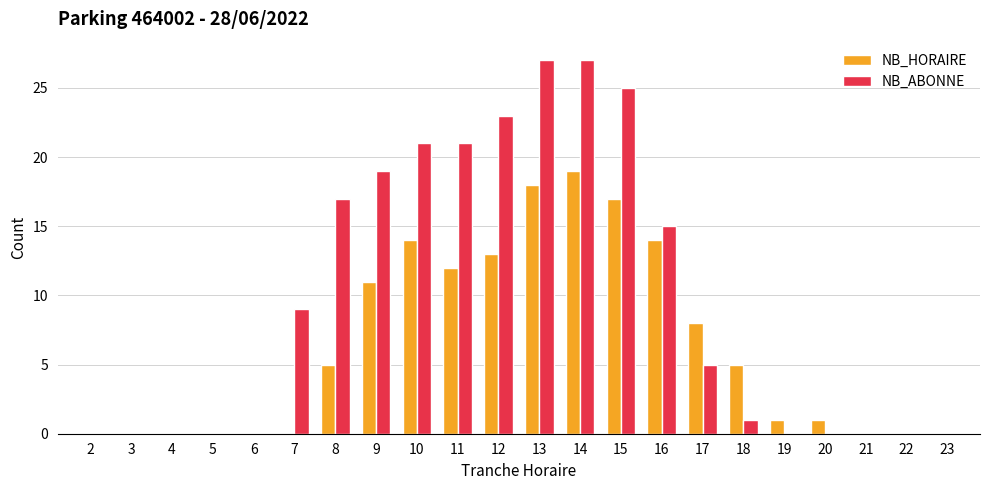

At which label does NB_ABONNE first exceed 5?

7